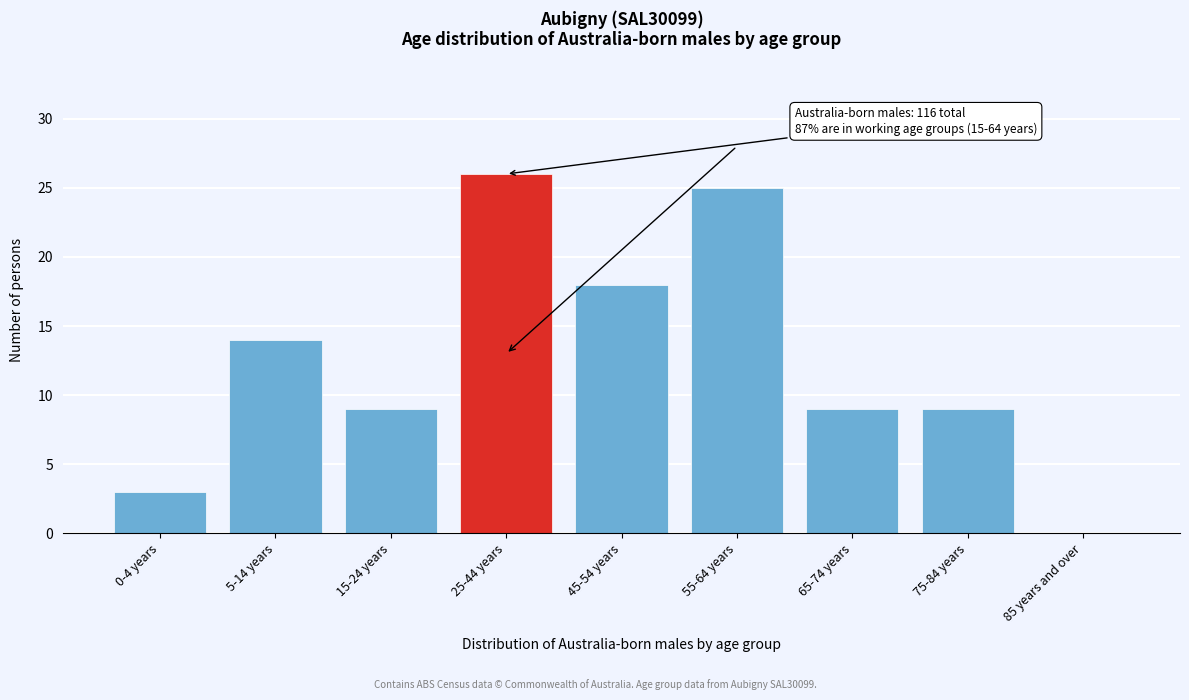

Reading right to left, list all the values displayed in this chart.

85 years and over=0	75-84 years=9	65-74 years=9	55-64 years=25	45-54 years=18	25-44 years=26	15-24 years=9	5-14 years=14	0-4 years=3